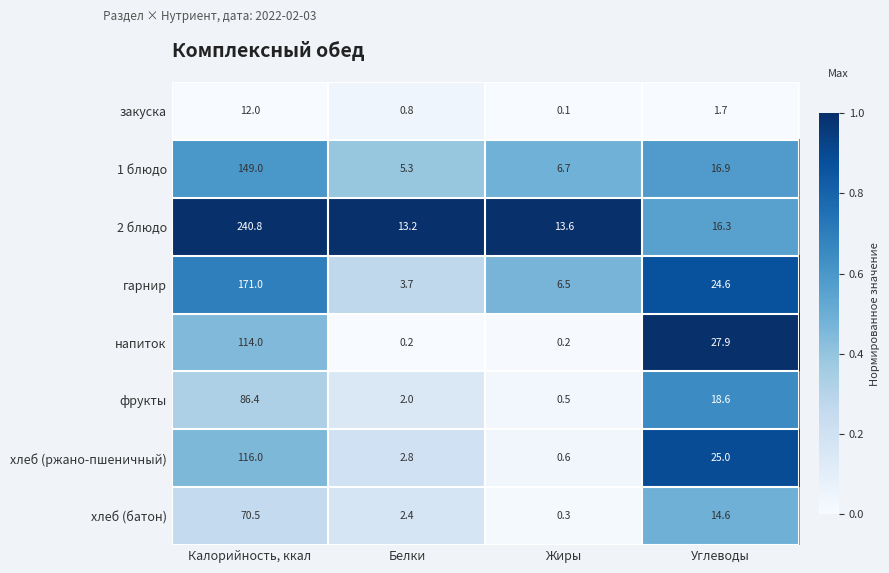

Which series has the largest total across all categories?

2 блюдо